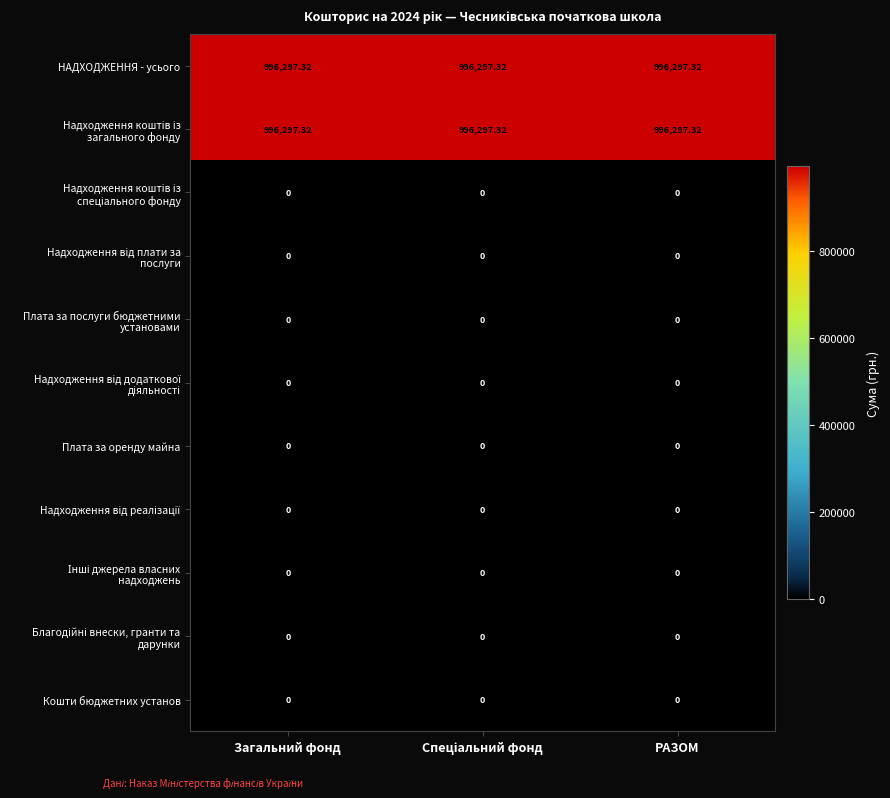

At РАЗОМ, list the series in order from smallest to largest.

Надходження коштів із спеціального фонду, Надходження від плати за послуги, Плата за послуги бюджетними установами, Надходження від додаткової діяльності, Плата за оренду майна, Надходження від реалізації, Інші джерела власних надходжень, Благодійні внески, гранти та дарунки, Кошти бюджетних установ, НАДХОДЖЕННЯ - усього, Надходження коштів із загального фонду